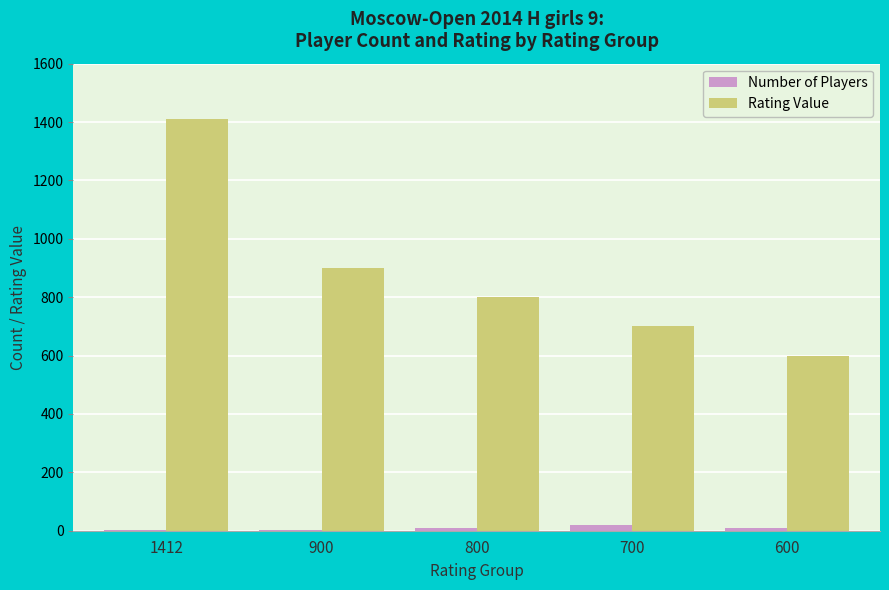

Which category has the highest value across all series?

1412